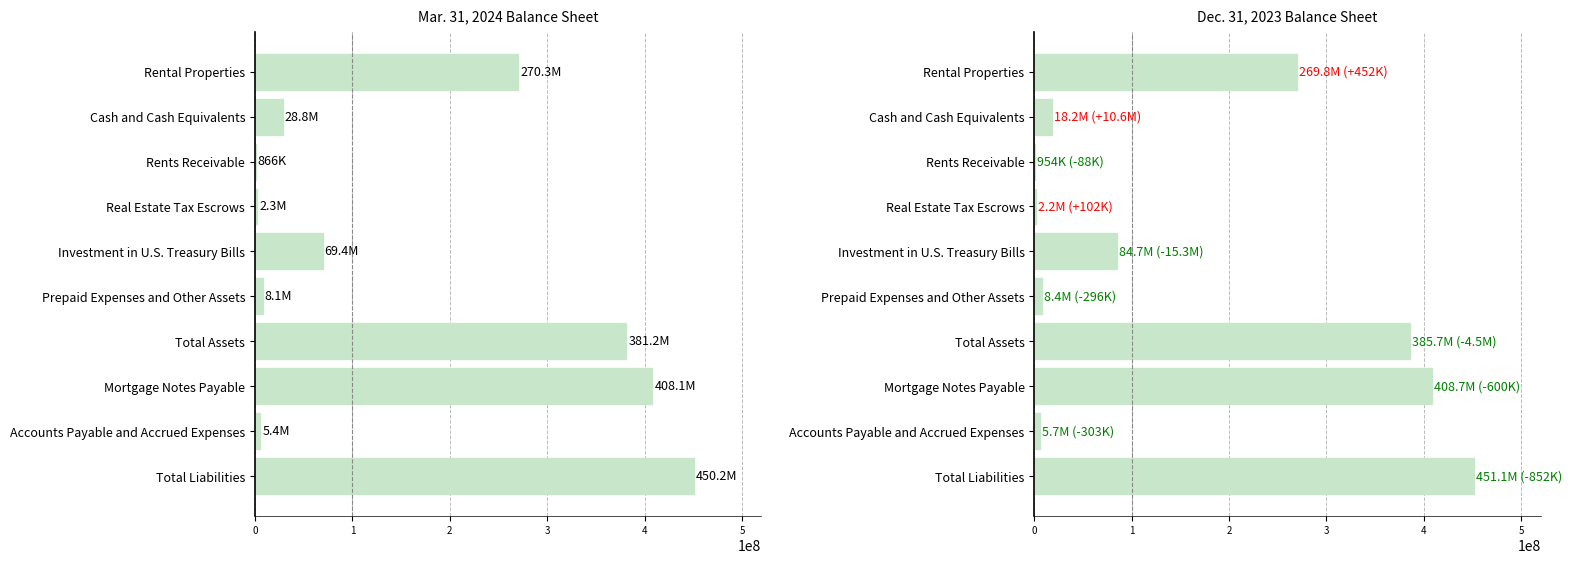

The Dec. 31, 2023 series shows 385730690 at Total Assets. True or false?

True